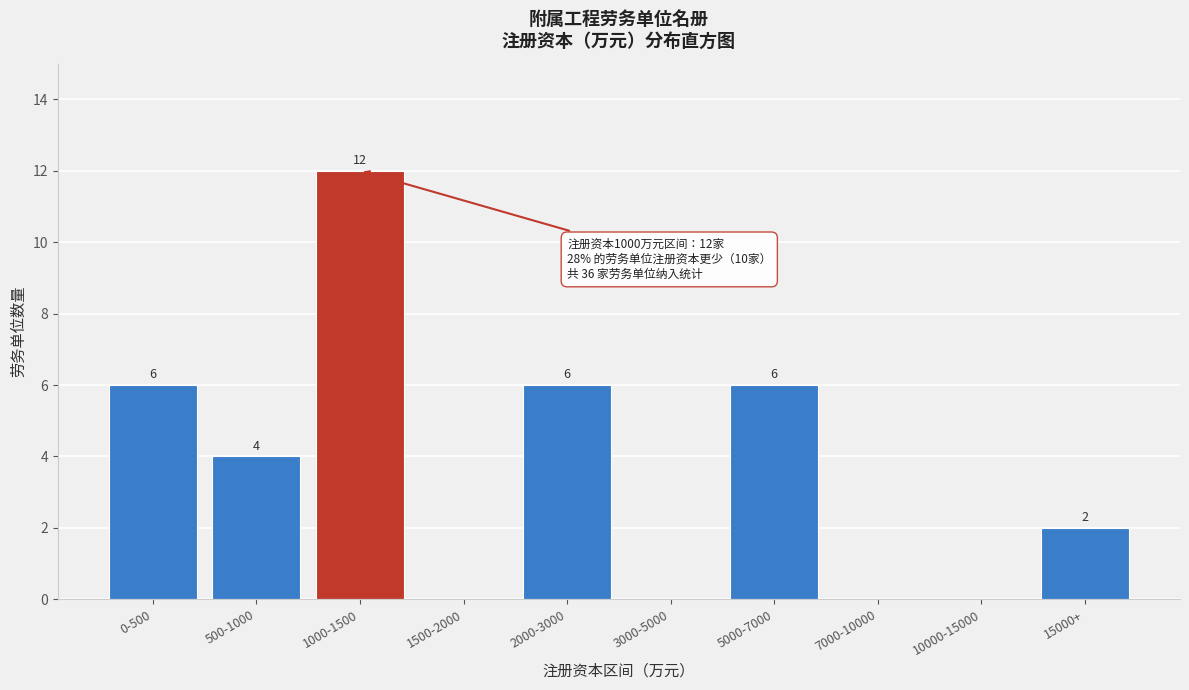

Reading right to left, transcribe all the data shown in this chart.

15000+=2	10000-15000=0	7000-10000=0	5000-7000=6	3000-5000=0	2000-3000=6	1500-2000=0	1000-1500=12	500-1000=4	0-500=6